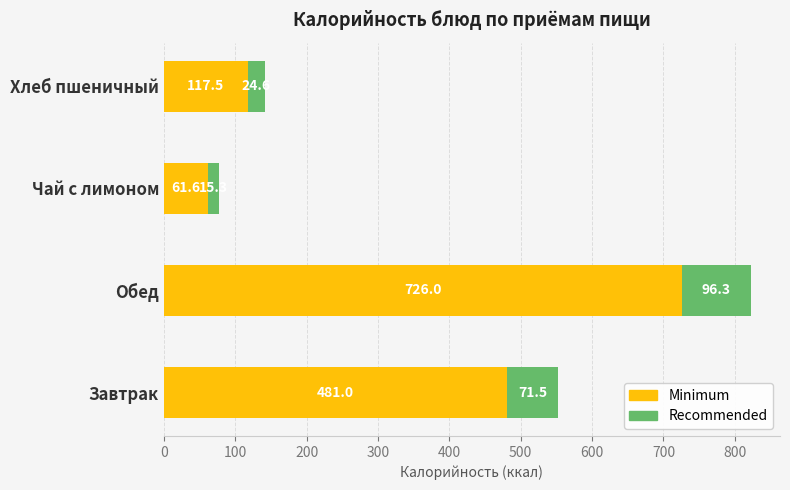

True or false: Minimum has a value of 37.6 at Хлеб пшеничный.

False